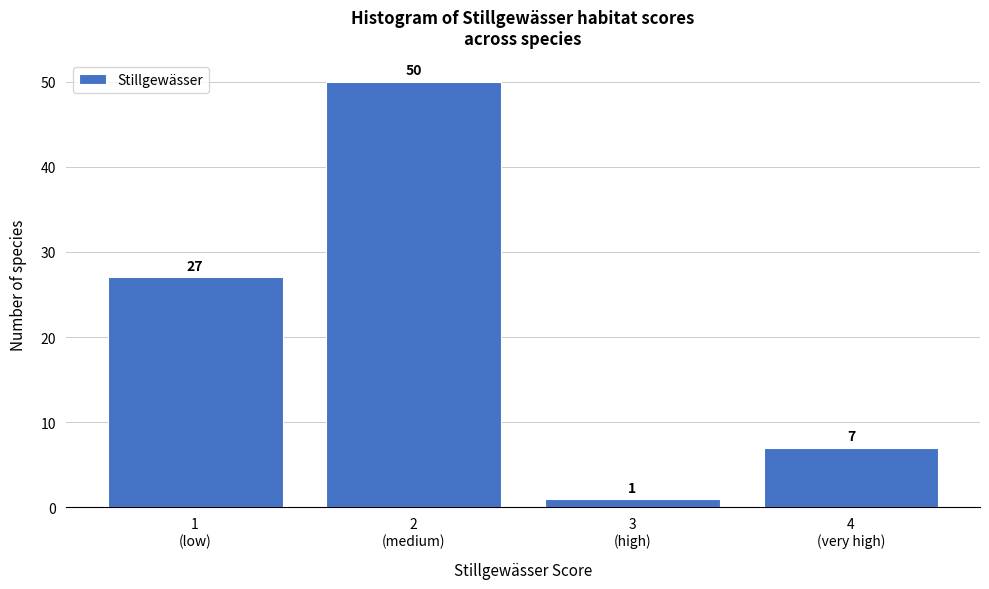

Reading right to left, list all the values displayed in this chart.

7	1	50	27